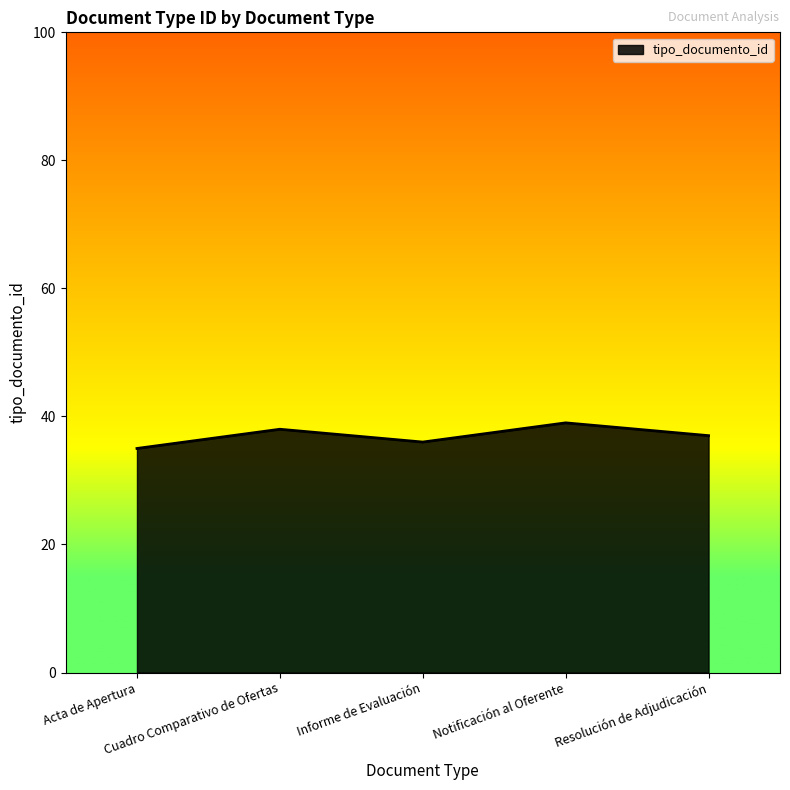

Does the chart display data point markers on the line(s)?

No